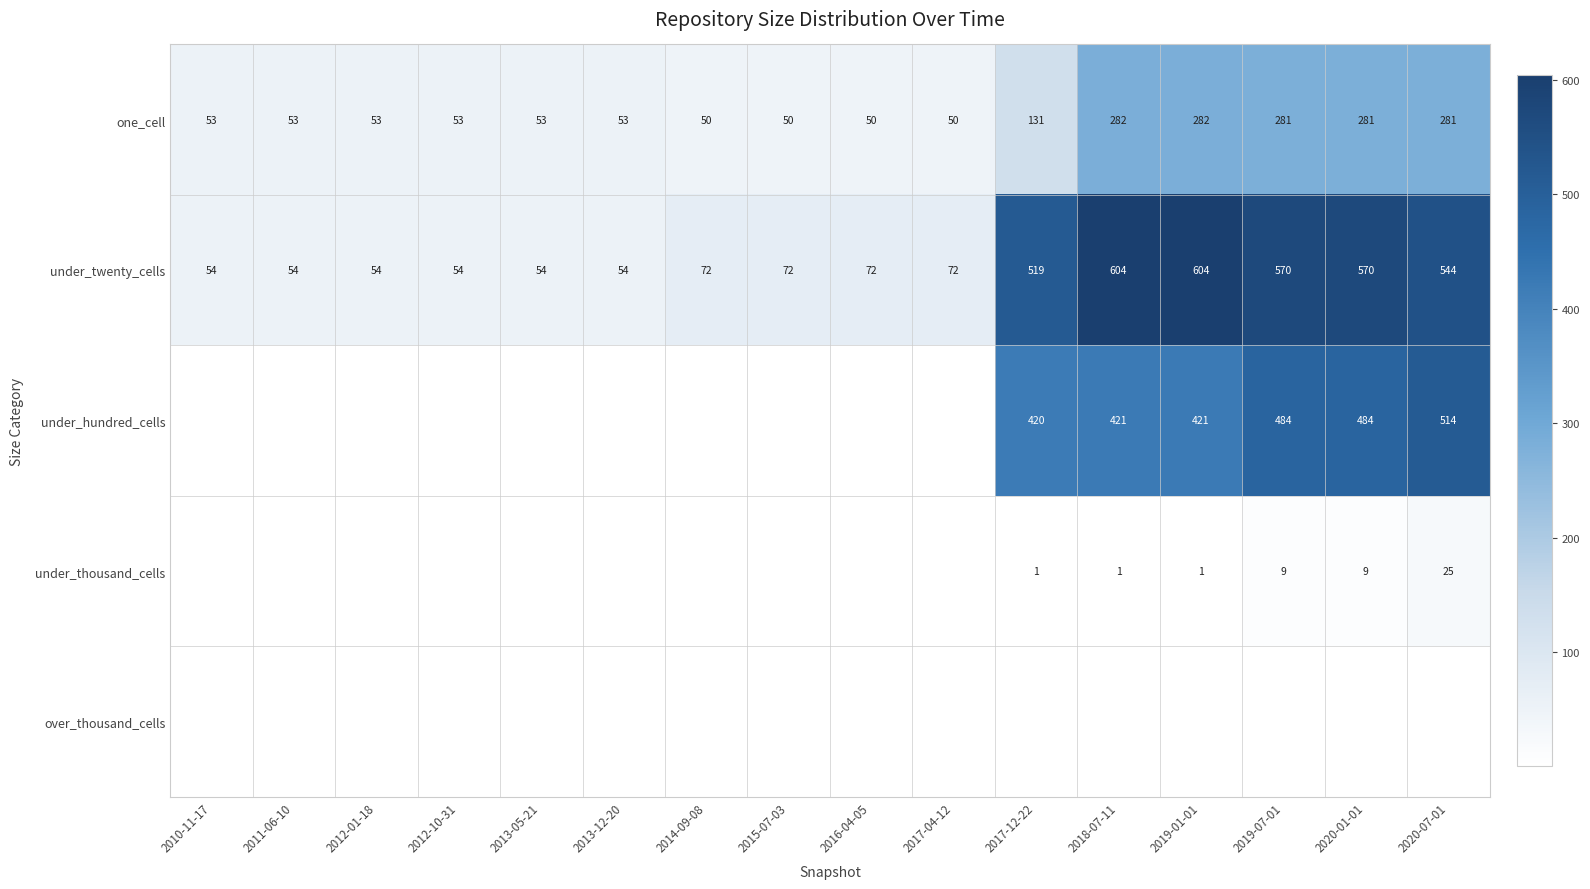

What is the difference between the maximum and minimum values in the one_cell series?

232